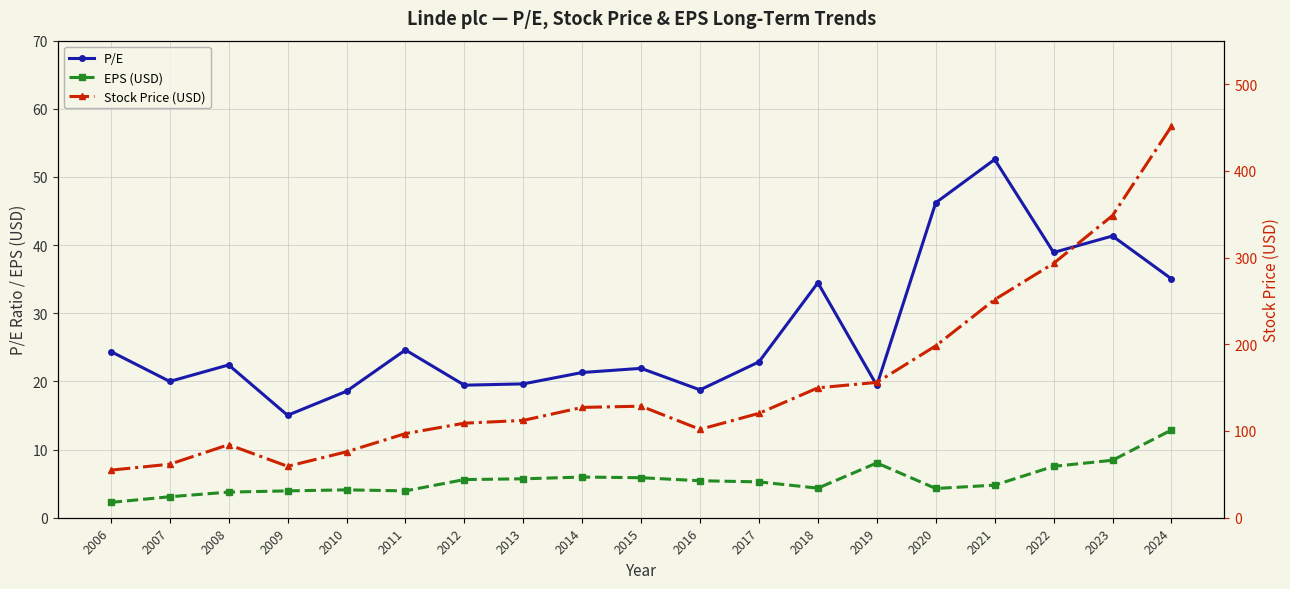

Does the chart have visible grid lines?

Yes